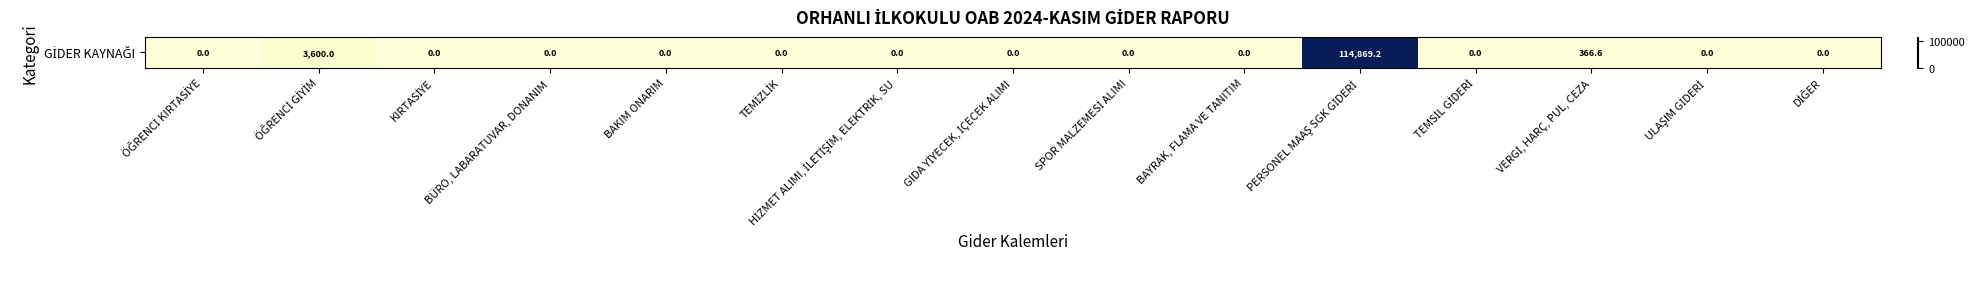

Between SPOR MALZEMESİ ALIMI and HİZMET ALIMI, İLETİŞİM, ELEKTRİK, SU, which is larger?

SPOR MALZEMESİ ALIMI